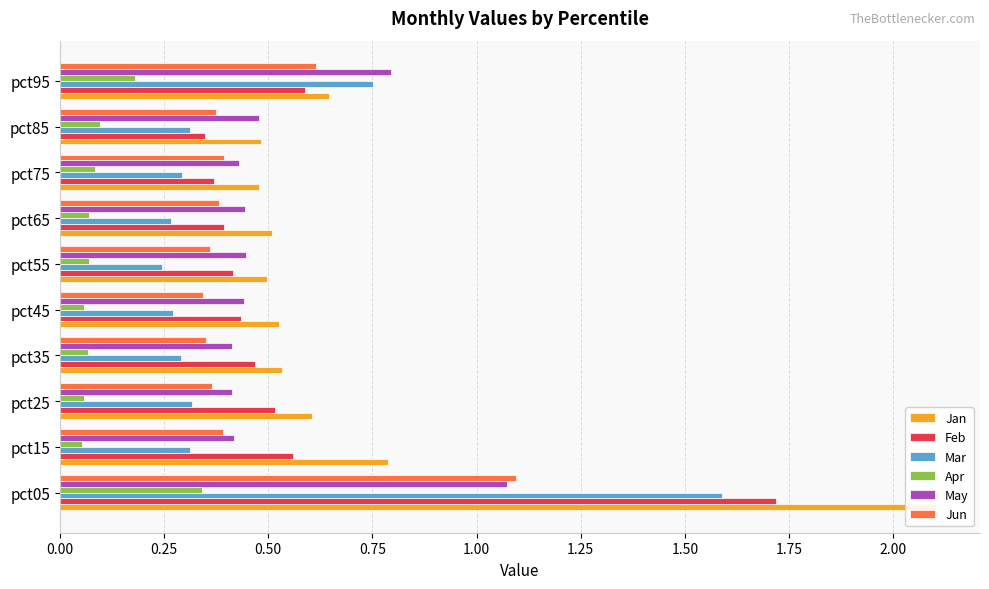

What are all the series names shown in the legend?

Jan, Feb, Mar, Apr, May, Jun